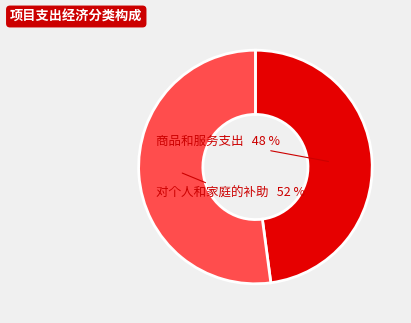

Is it true that 对个人和家庭的补助 is 52% of the pie?

True